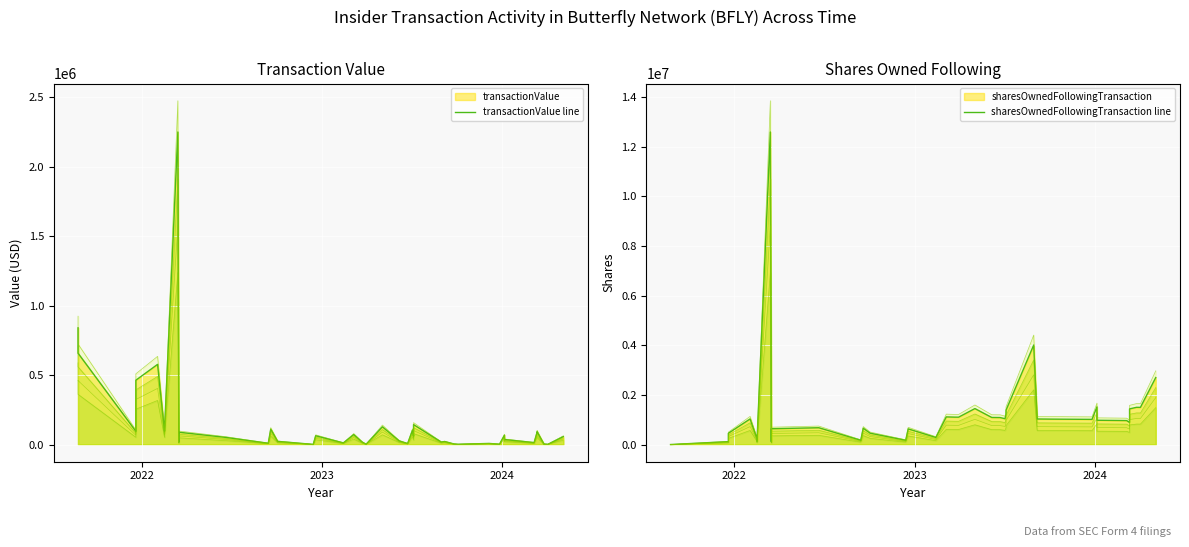

What is the maximum value for transactionValue line?

2251400